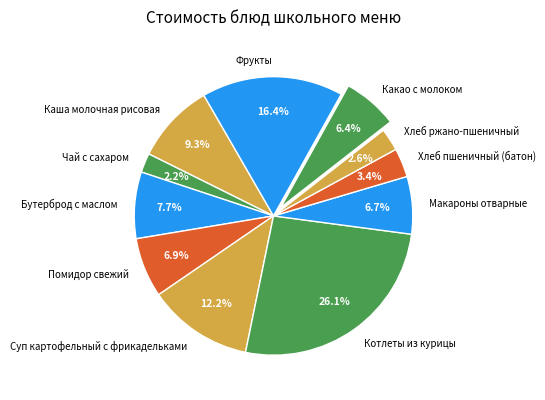

What is the largest slice in the pie chart?

Котлеты из курицы